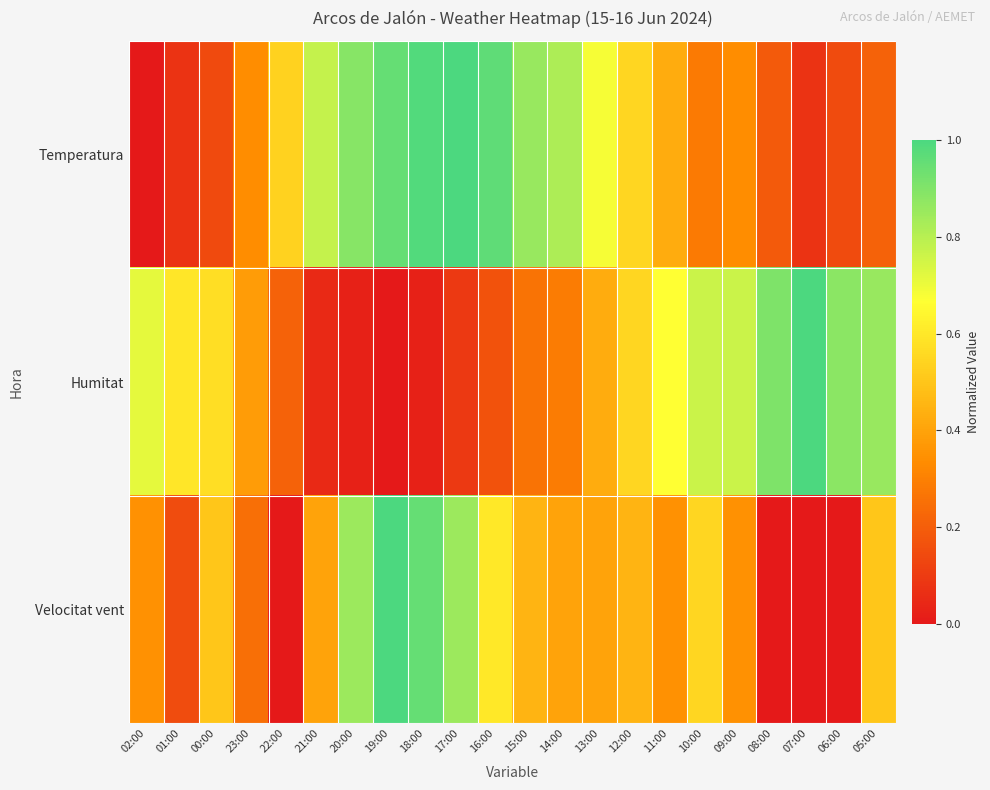

How many distinct data groups are displayed?

3